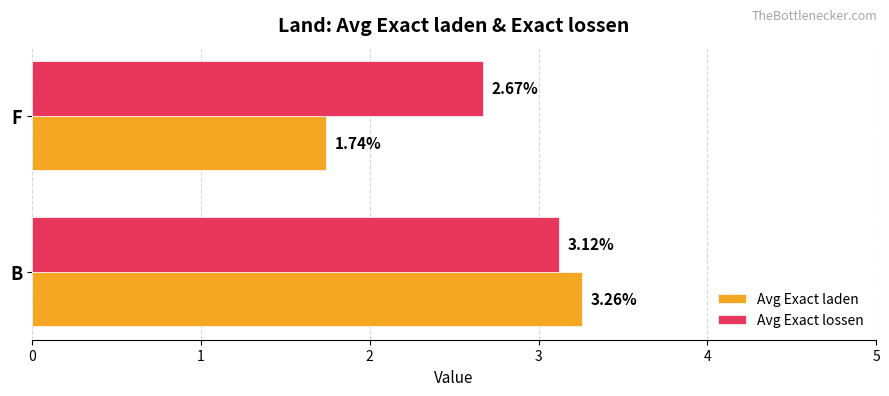

At which label does Avg Exact laden reach its peak?

B